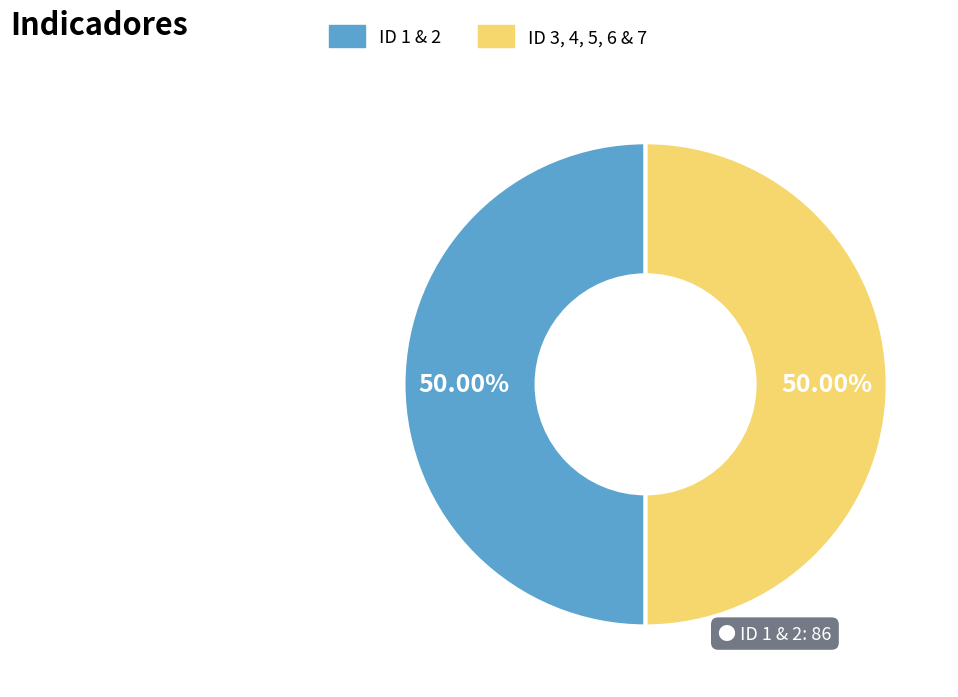

Approximately how many times larger is the value at ID 1 & 2 compared to ID 3, 4, 5, 6 & 7?

1.0